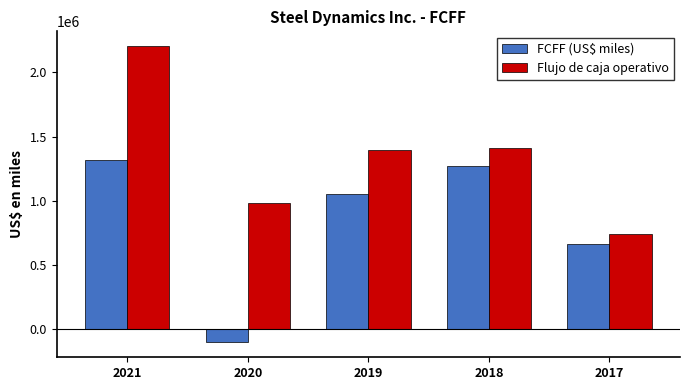

Are the bars grouped side by side (vs. stacked)?

Yes